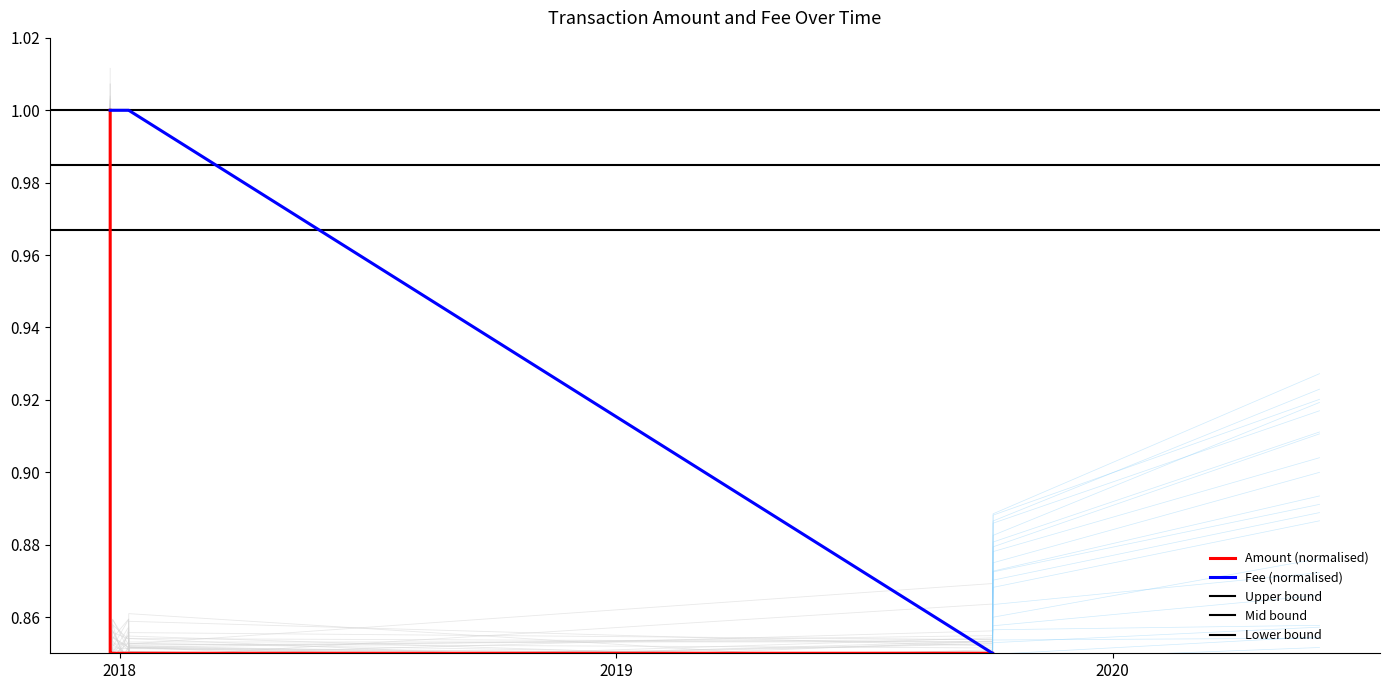

Reading right to left, list all the values displayed in this chart.

Amount: 0.9	0.8	0.8	0.8	0.8	0.8	0.8	0.8	0.9	1.0
Fee: 0.8	1.0	1.0	1.0	1.0	1.0	1.0	1.0	1.0	1.0